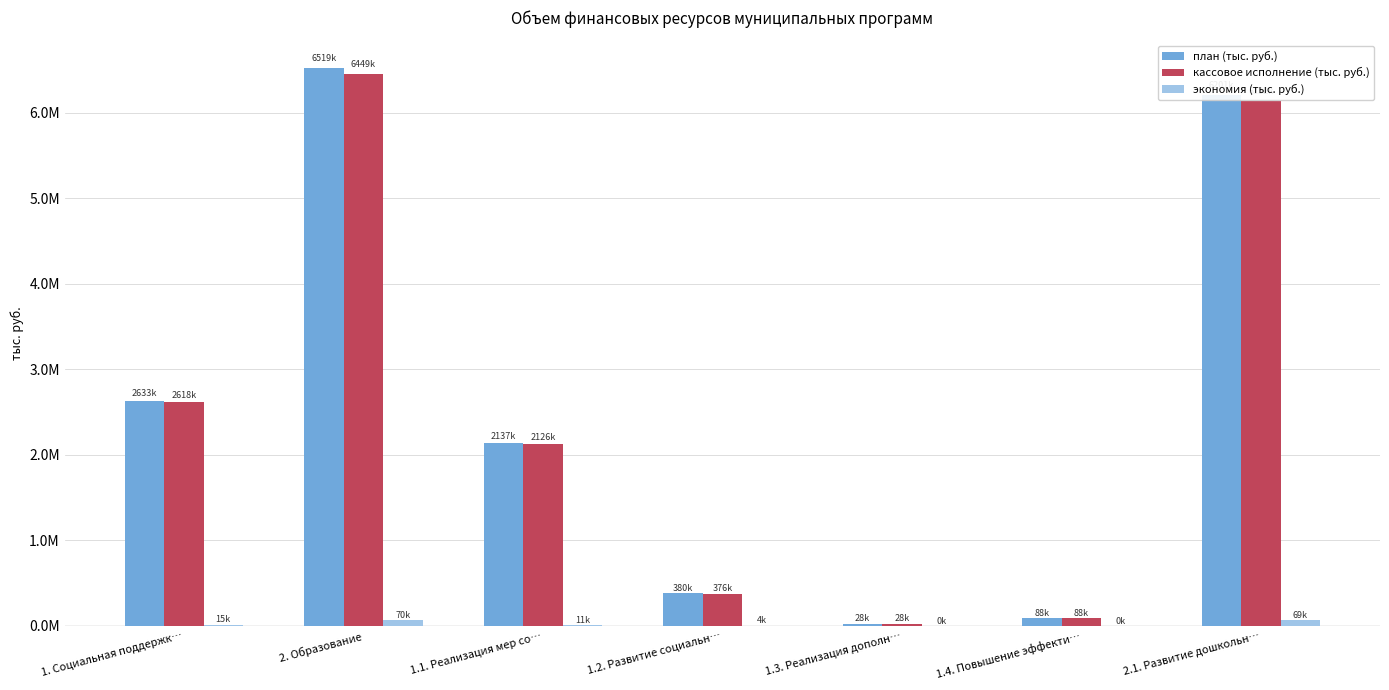

Are the bars grouped side by side (vs. stacked)?

Yes